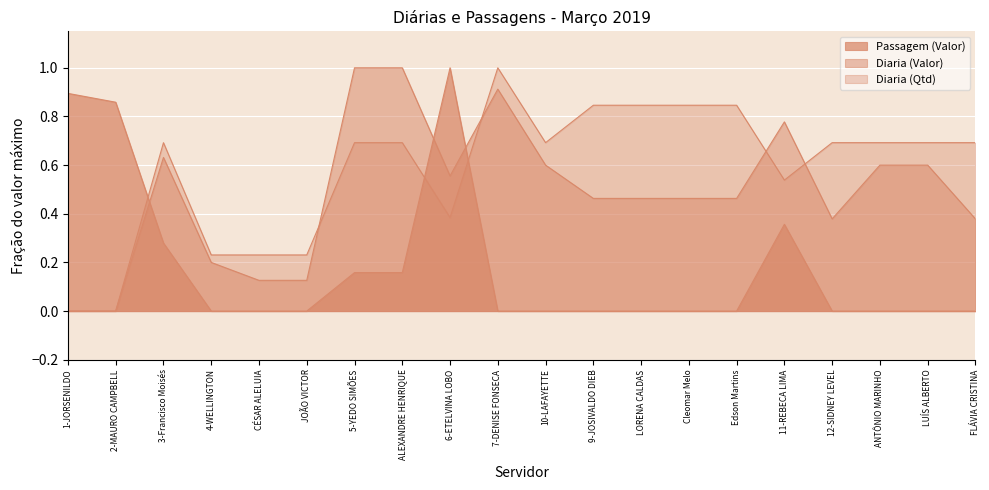

How many interior local valleys does the Diaria (Qtd) series have?

3